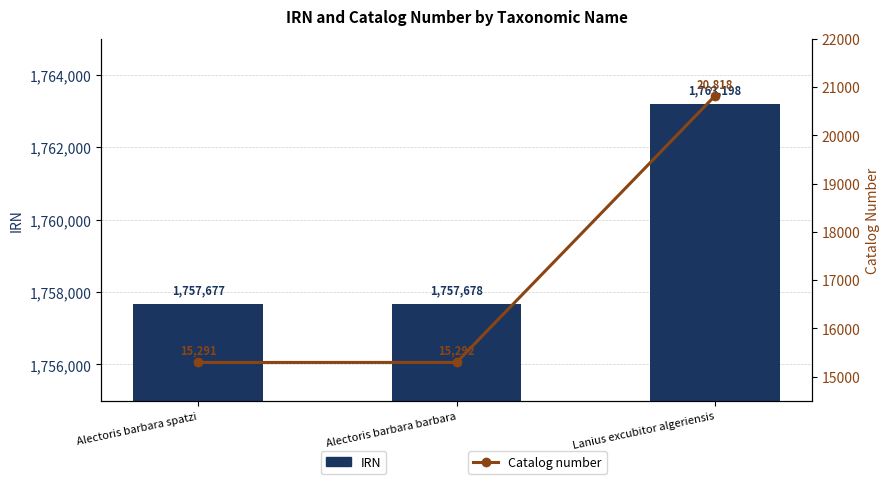

Is it true that IRN equals 1763198 at Lanius excubitor algeriensis?

True